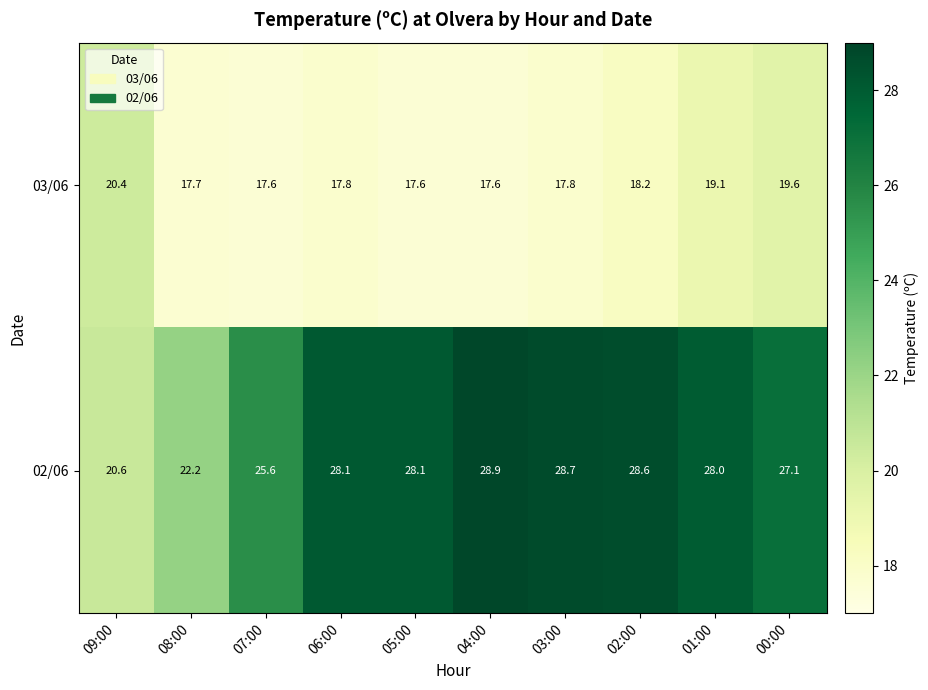

At which label does 02/06 first exceed 28?

06:00